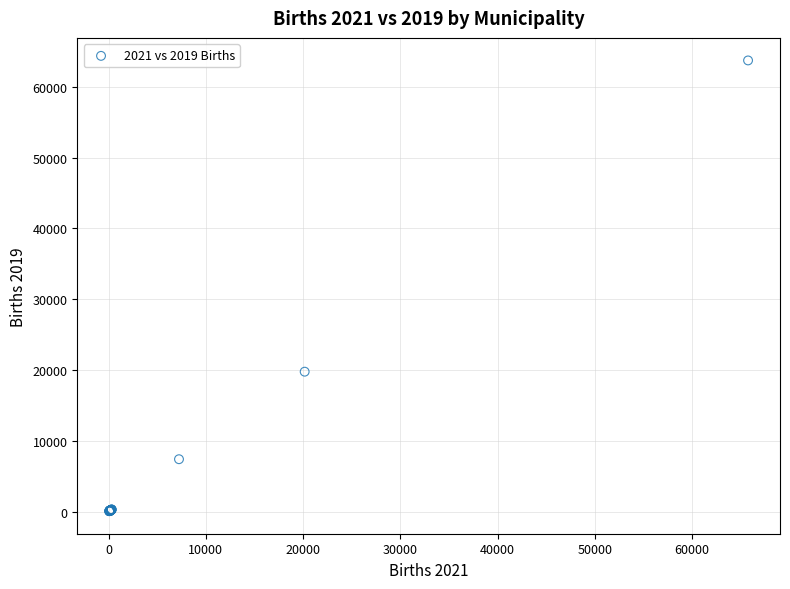

What Y value in the scatter plot is closest to 31889?

19760